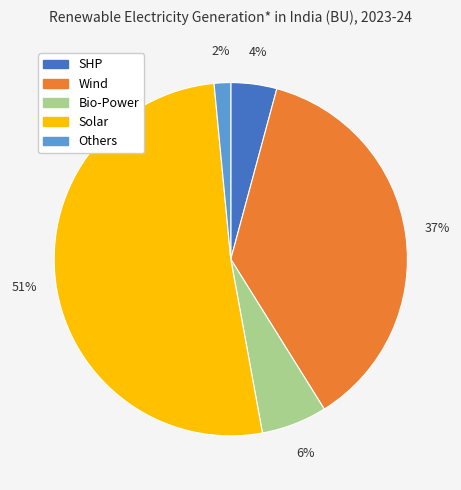

Is it true that Others is 10% of the pie?

False